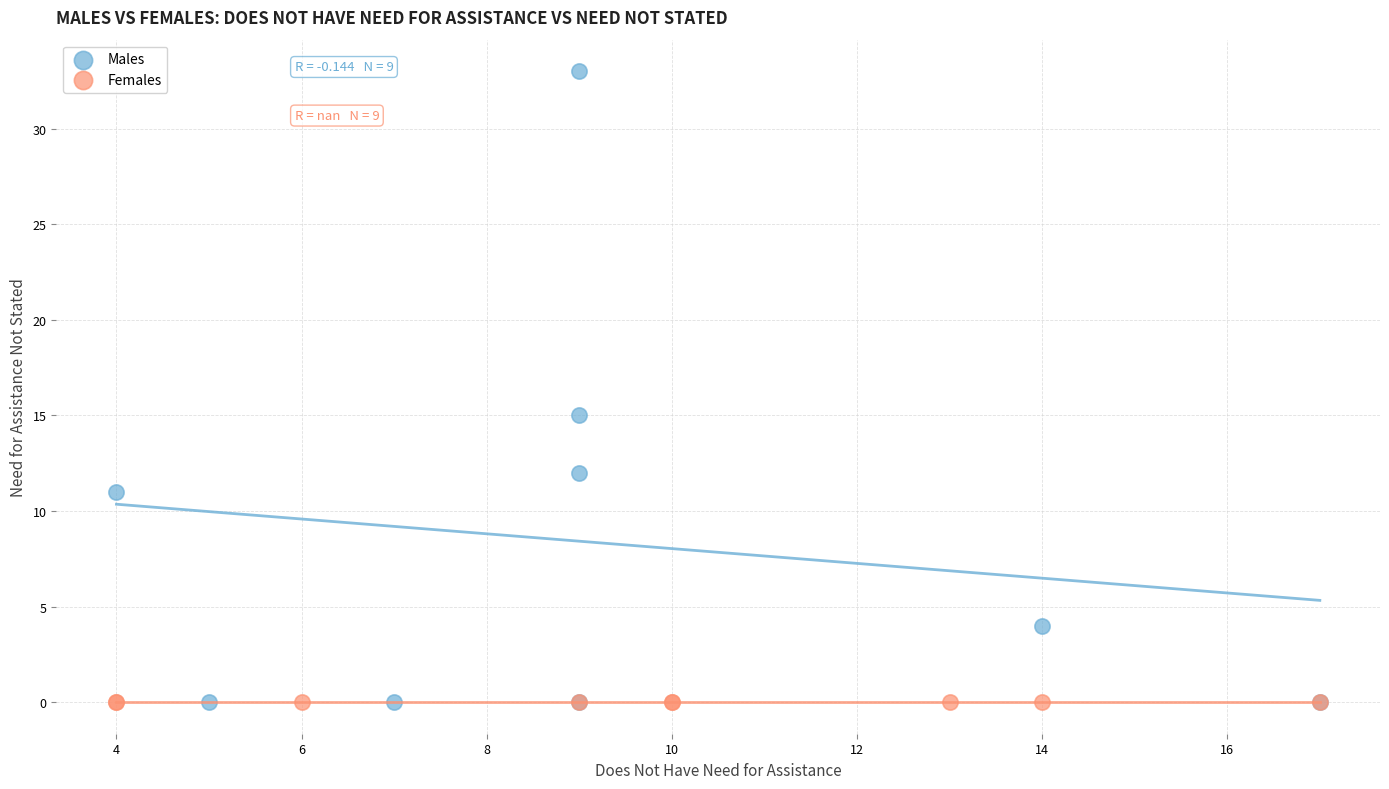

Which series reaches the maximum Y coordinate?

Males